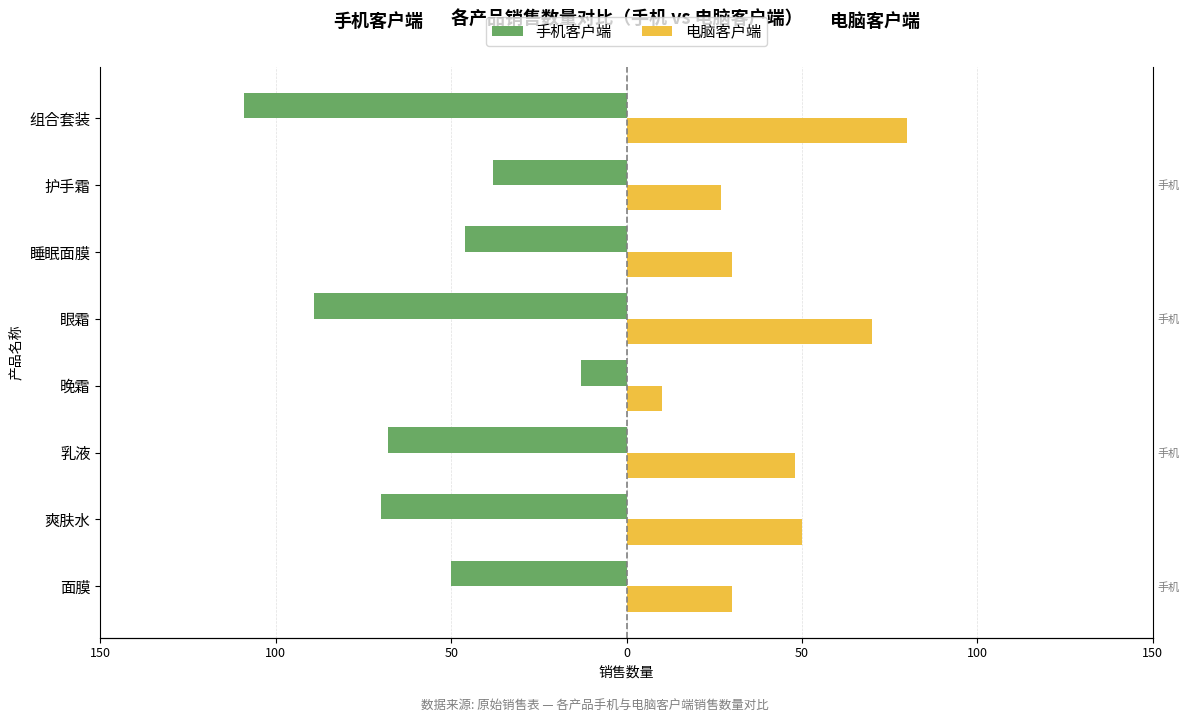

How many data points does each series have?

8